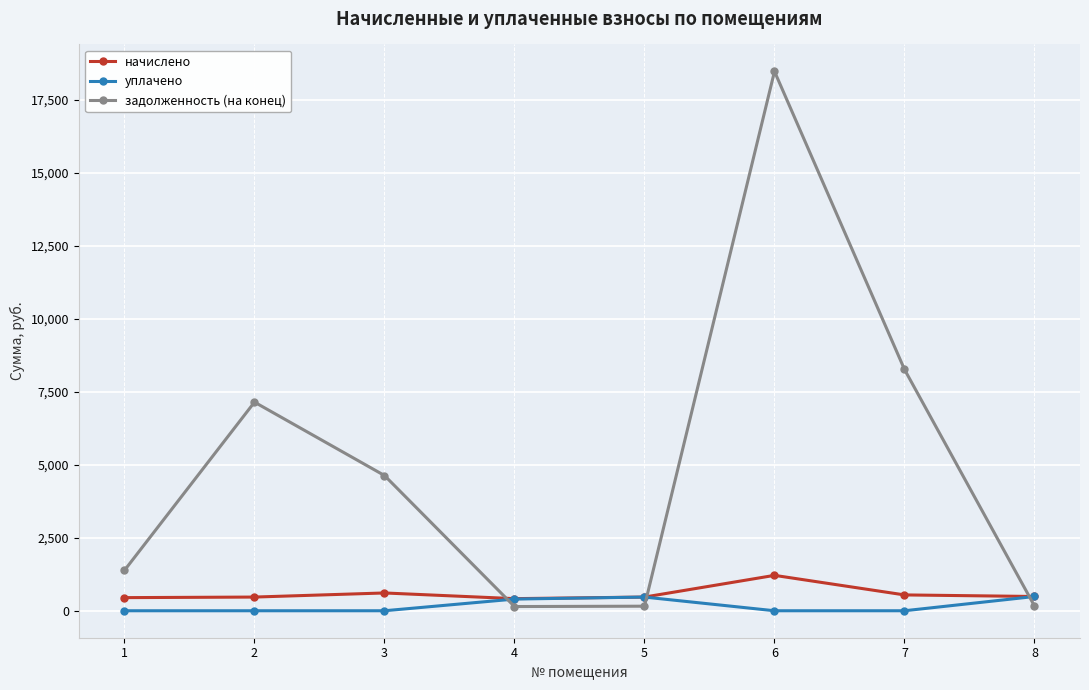

Which series has the largest range (max minus min)?

задолженность (на конец)